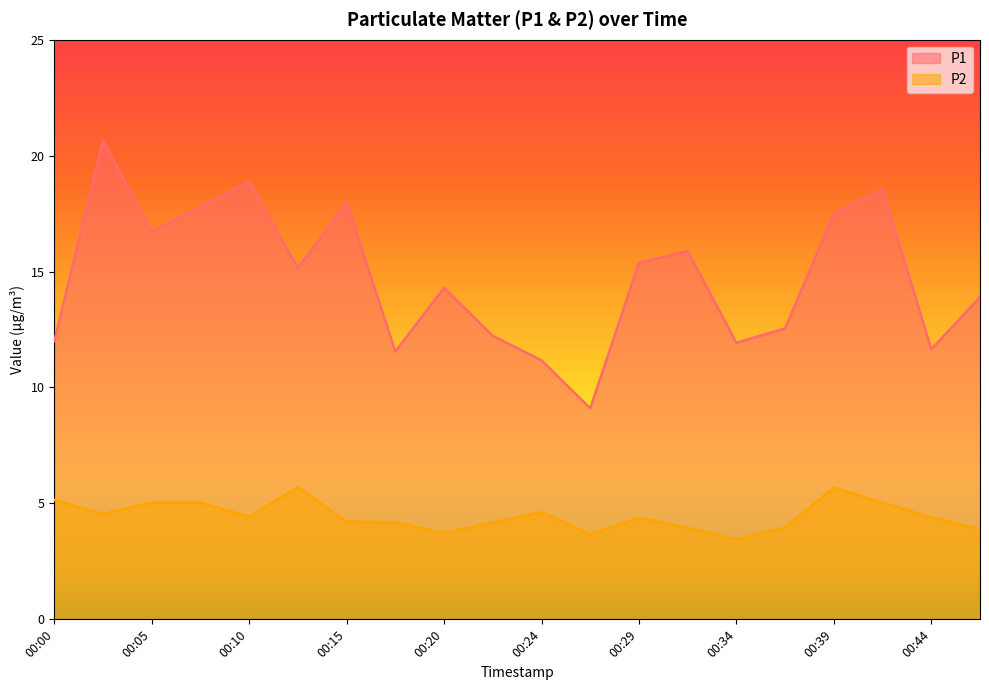

How many data points in P1 are above 15?

10